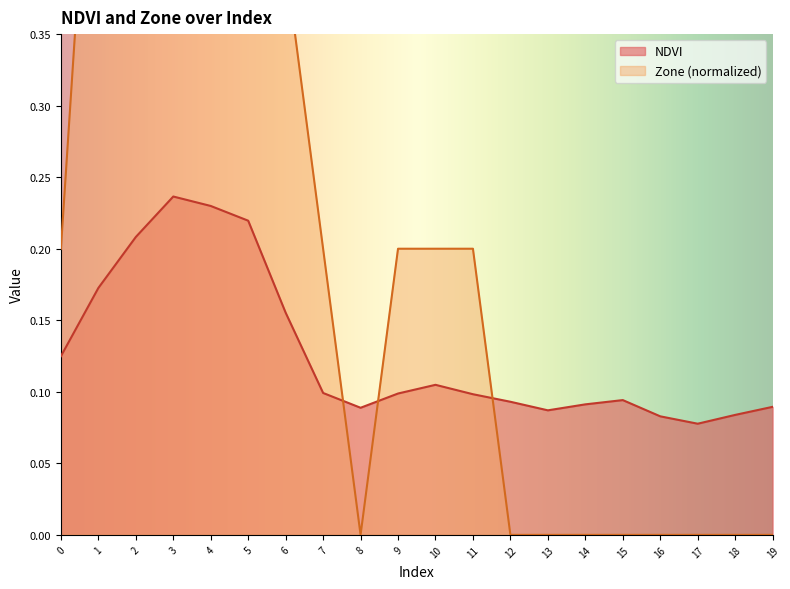

What is the greatest value displayed?

0.8